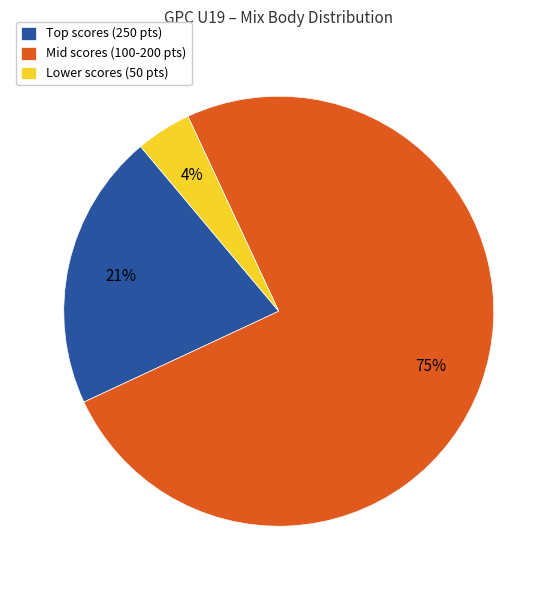

Which category has the smallest portion of the pie?

Lower scores (50 pts)